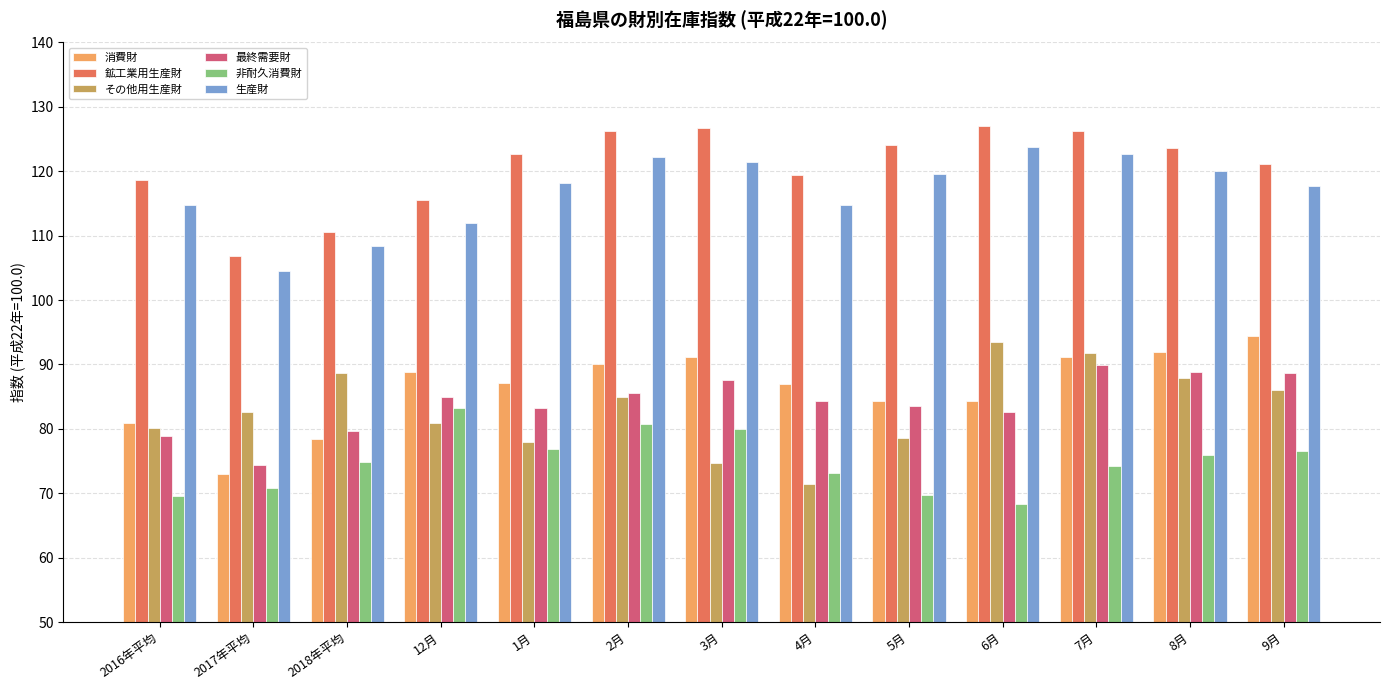

What is the spread (max minus min) of values at 9月?

44.6